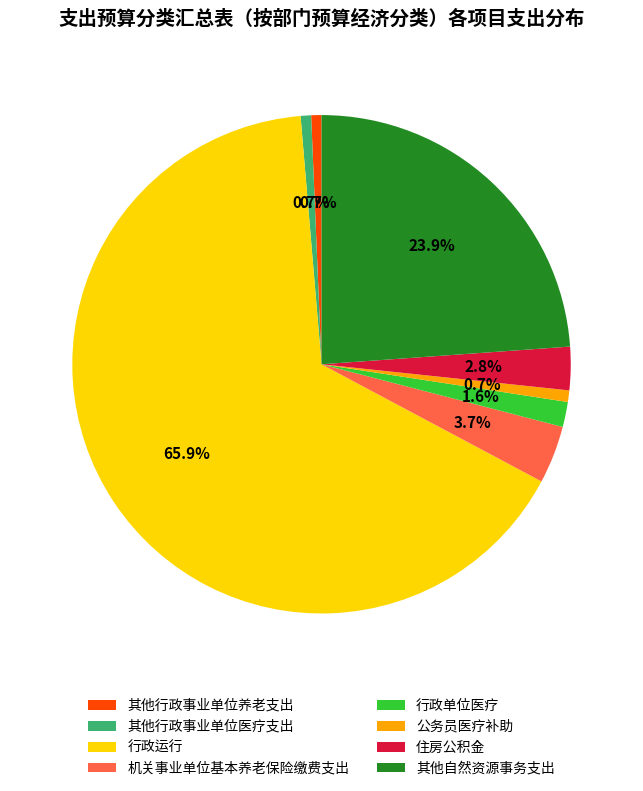

Combined, do 公务员医疗补助 and 行政运行 account for over 50%?

Yes